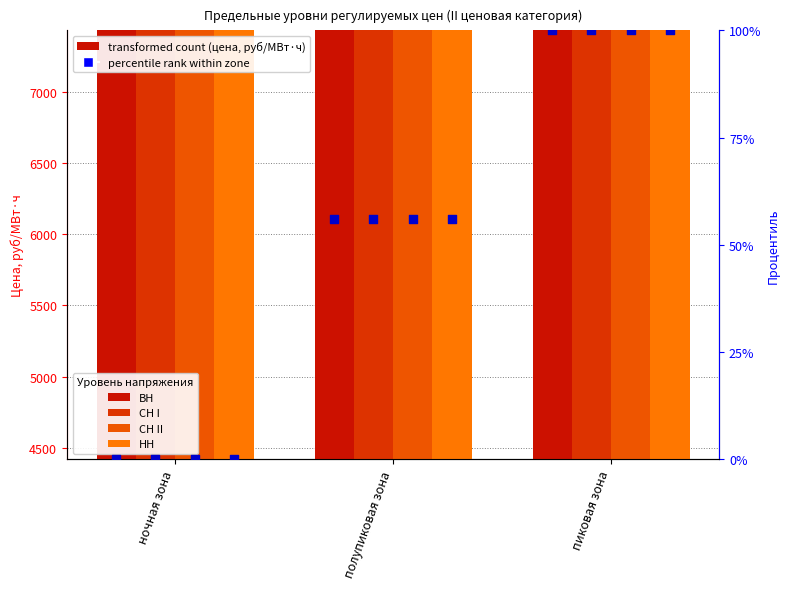

Which series has the largest total across all categories?

НН